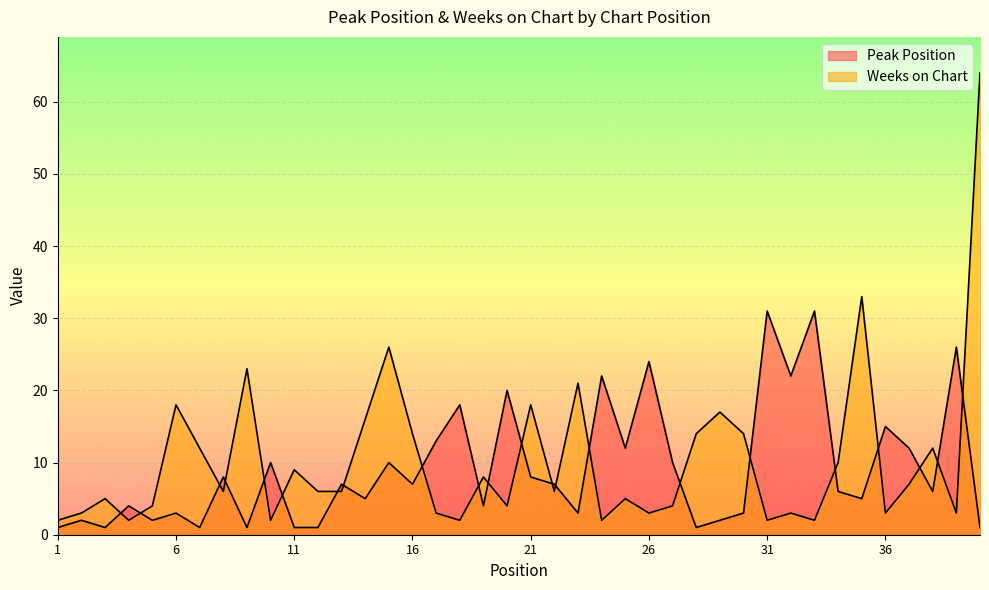

At which category does the chart reach its minimum across all series?

1